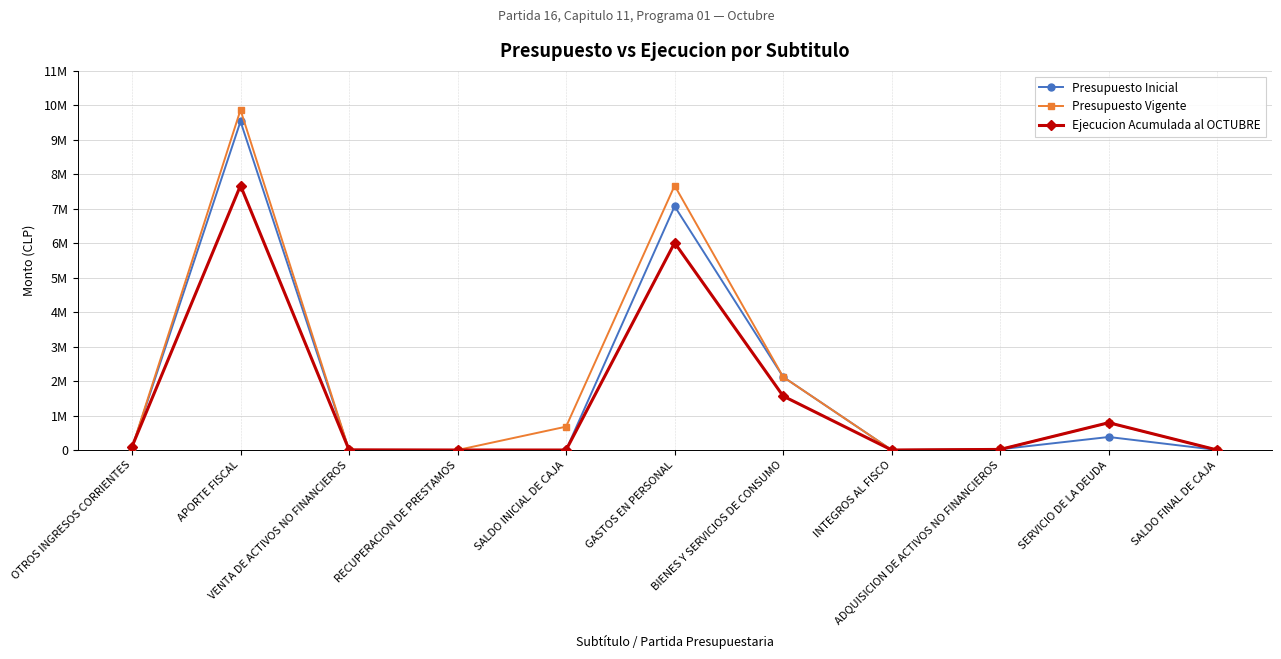

At which category is the sum across all series the highest?

APORTE FISCAL